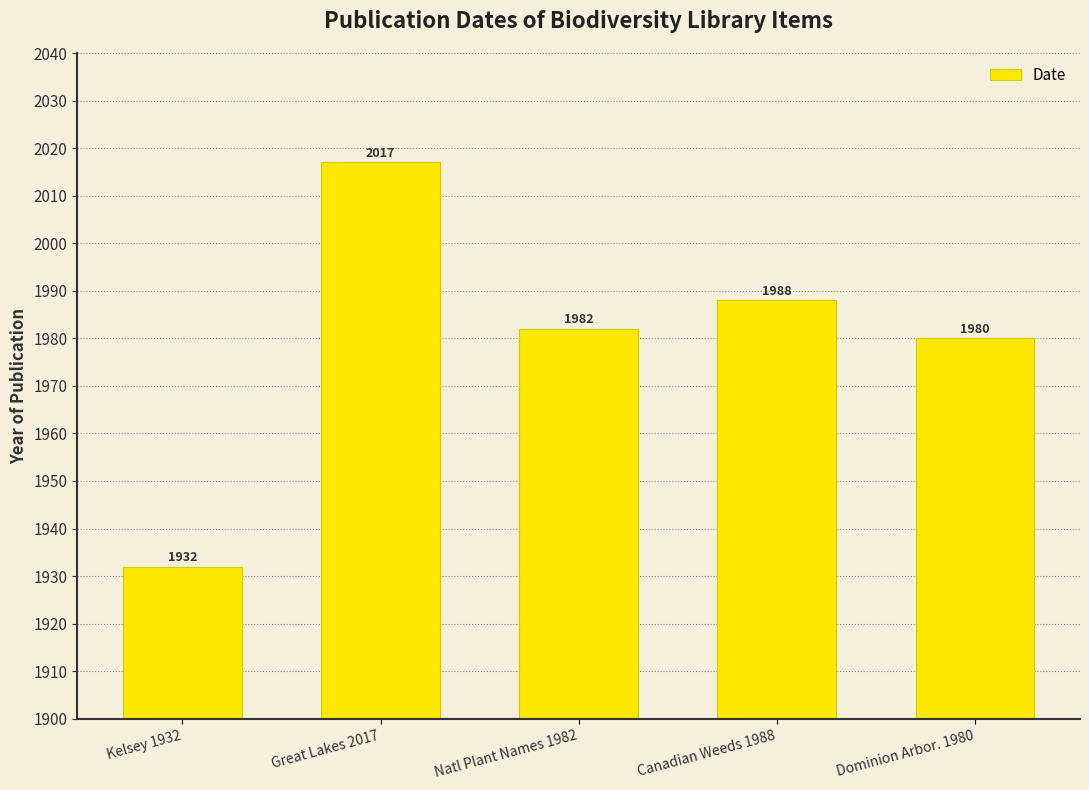

What is the change in value from Kelsey 1932 to Natl Plant Names 1982?

+50